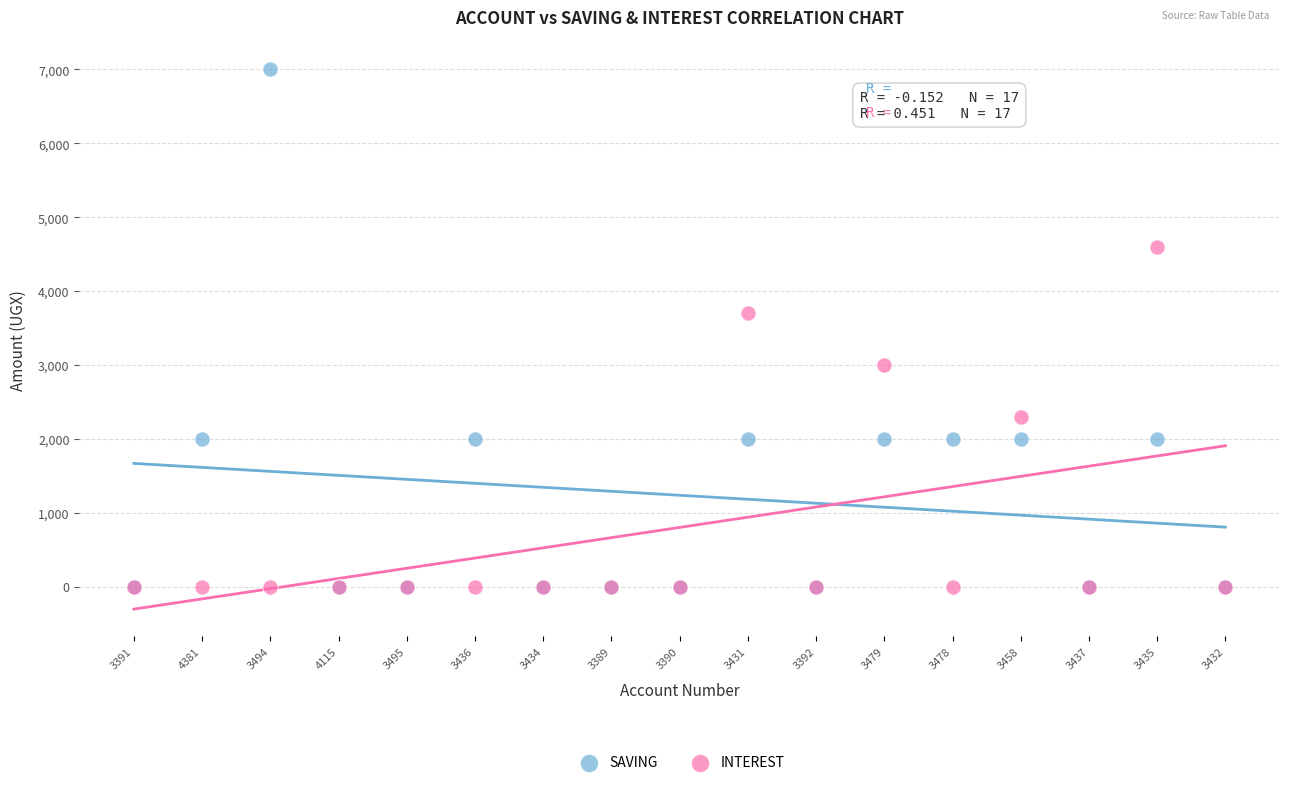

Which series has the largest Y range (max minus min)?

SAVING